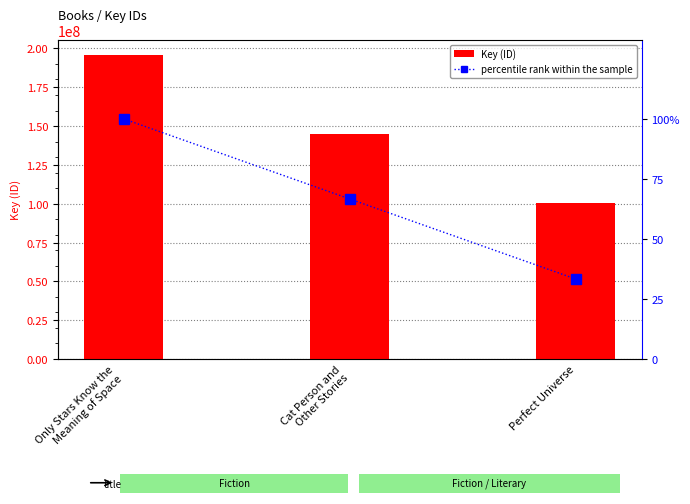

How many data points in Key (ID) are above 145081481?

1